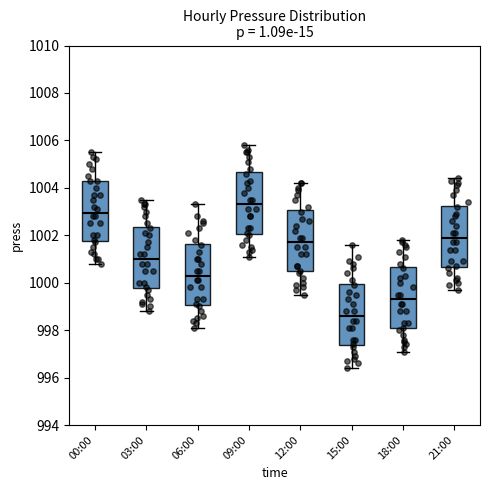

Where is the lower edge of the box for 12:00 on the y-axis? The values are not printed on the chart, so give them approximately, as read against the axis.

1000.4